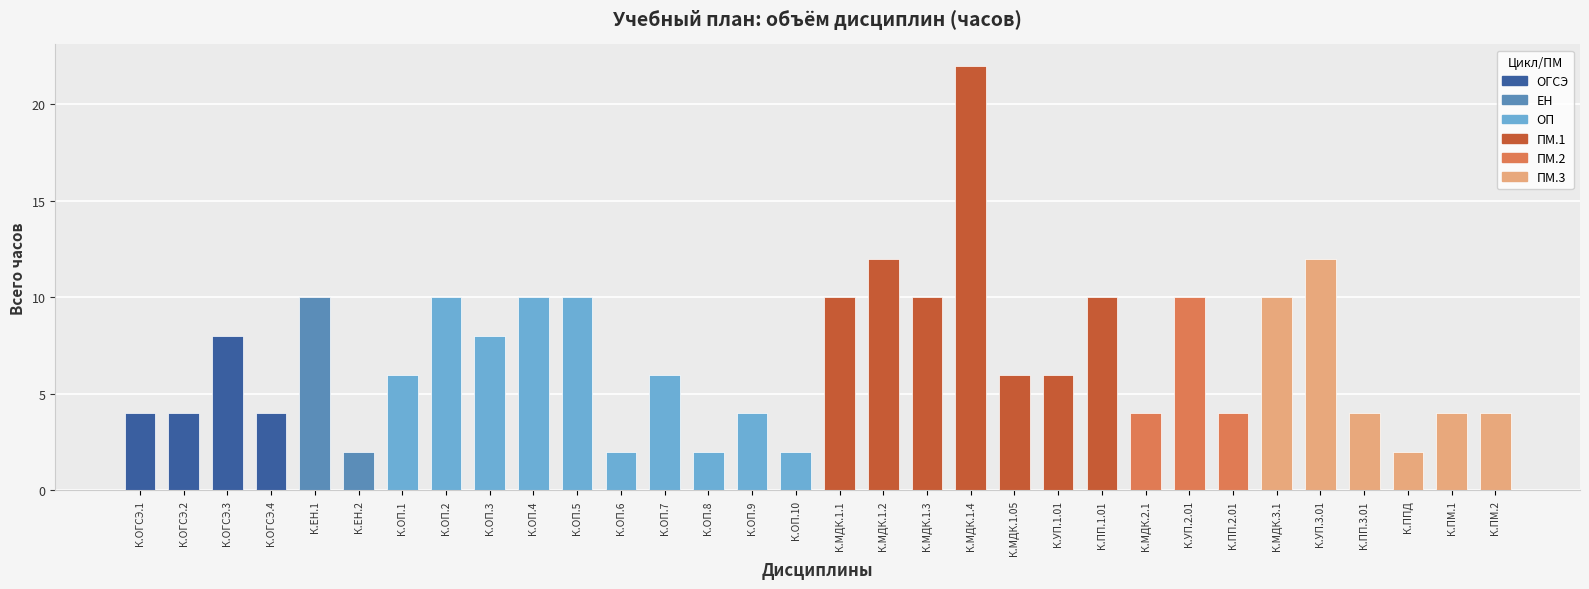

How many bars are there in total?

32